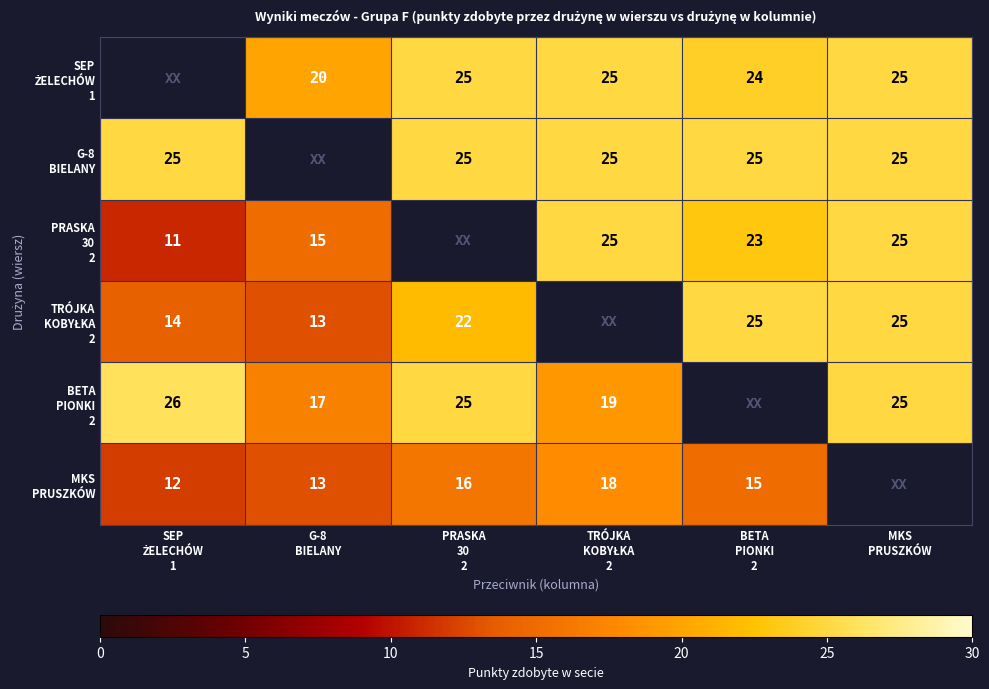

Which category has the lowest value across all series?

SEP
ŻELECHÓW
1